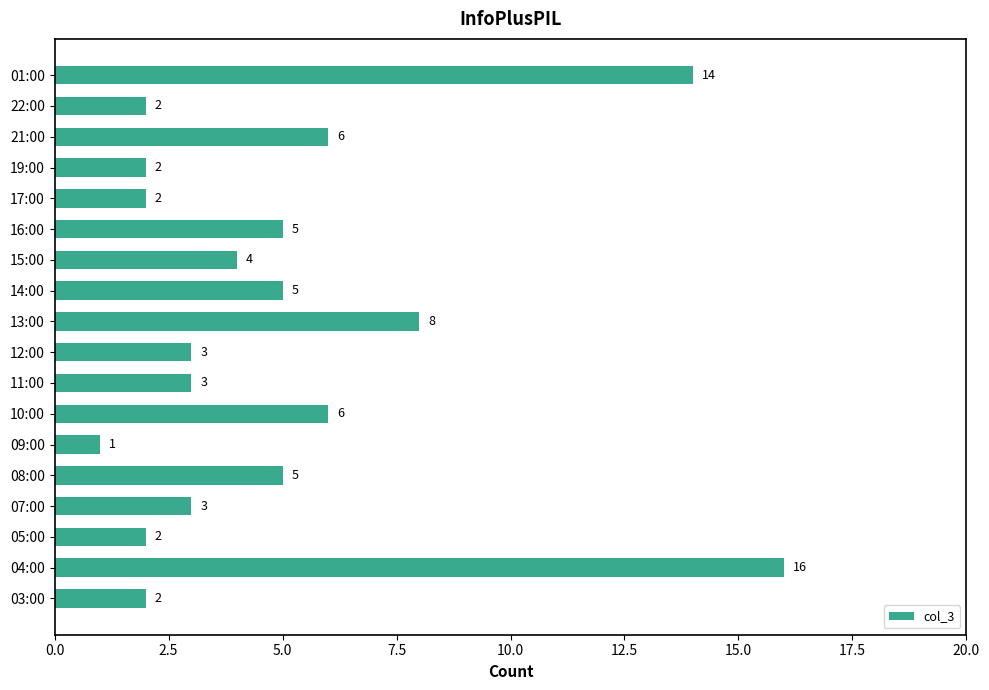

What is the difference between the values at 16:00 and 04:00?

11